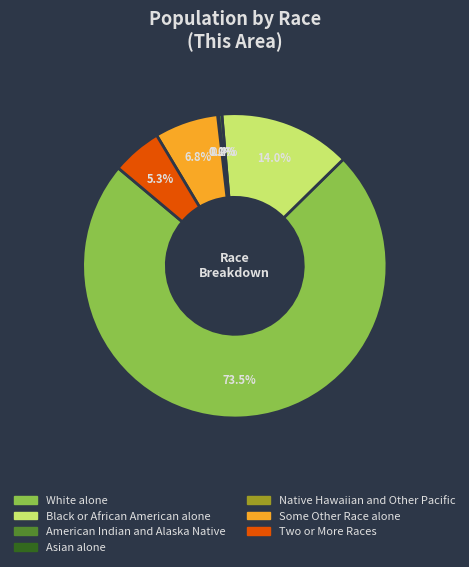

Approximately how many times larger is the value at Some Other Race alone compared to Two or More Races?

1.3